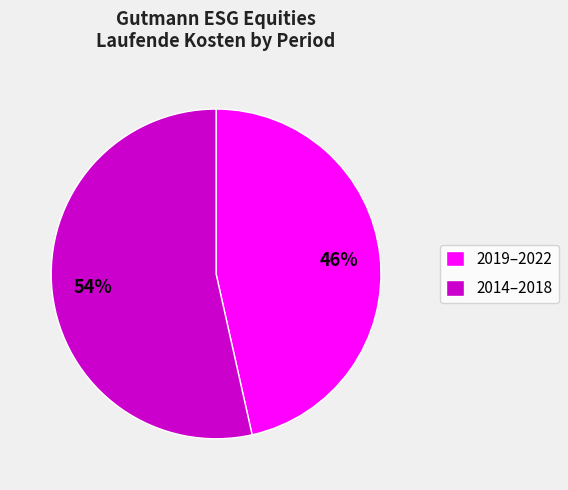

To the nearest percent, what is the average slice percentage?

50%